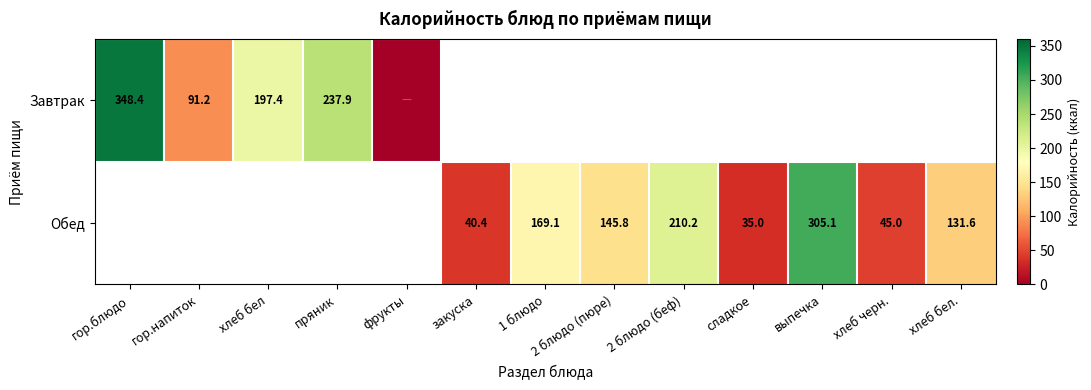

The Завтрак series shows 407.7 at пряник. True or false?

False